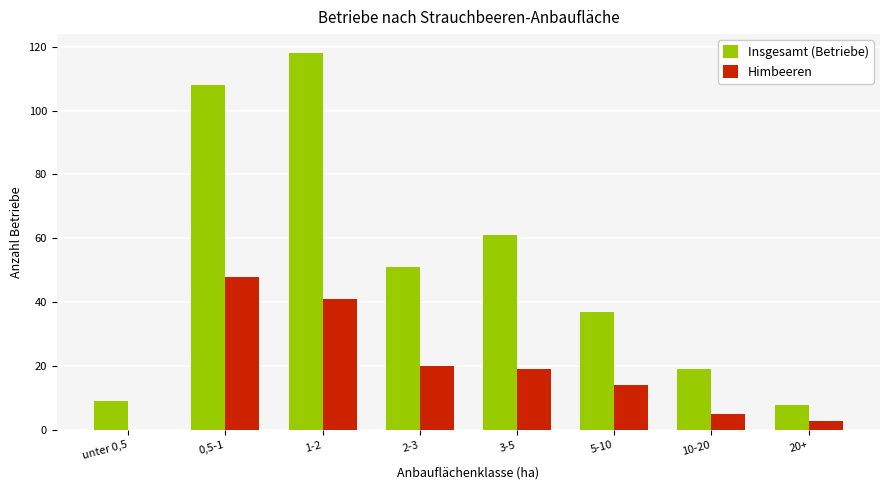

The Insgesamt (Betriebe) series shows 14 at unter 0,5. True or false?

False